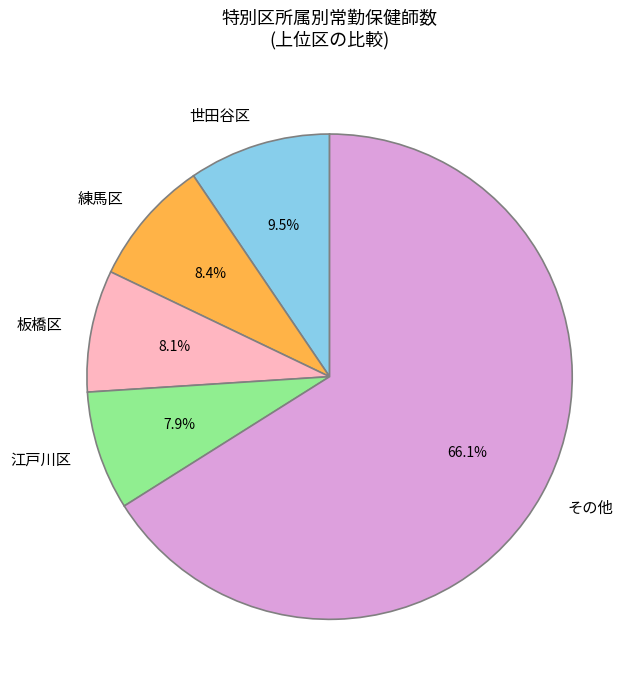

What is the ratio of the value at 板橋区 to the value at 江戸川区?

1.0